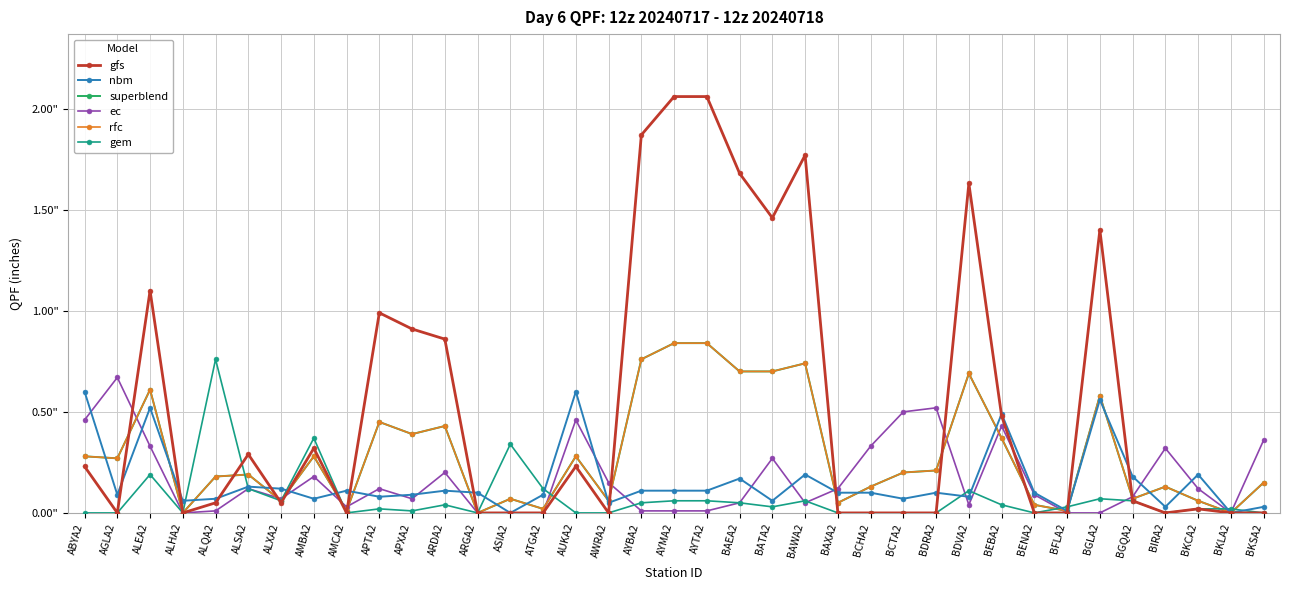

What is the average value of the ec series?

0.2